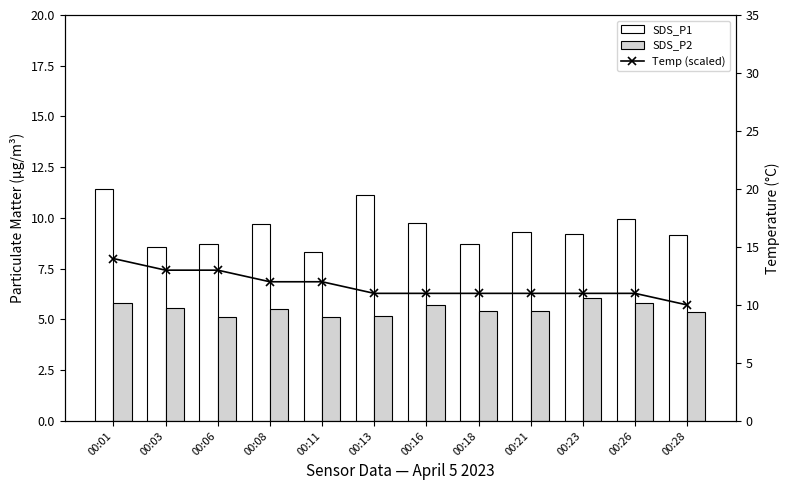

How many groups of bars are there?

12